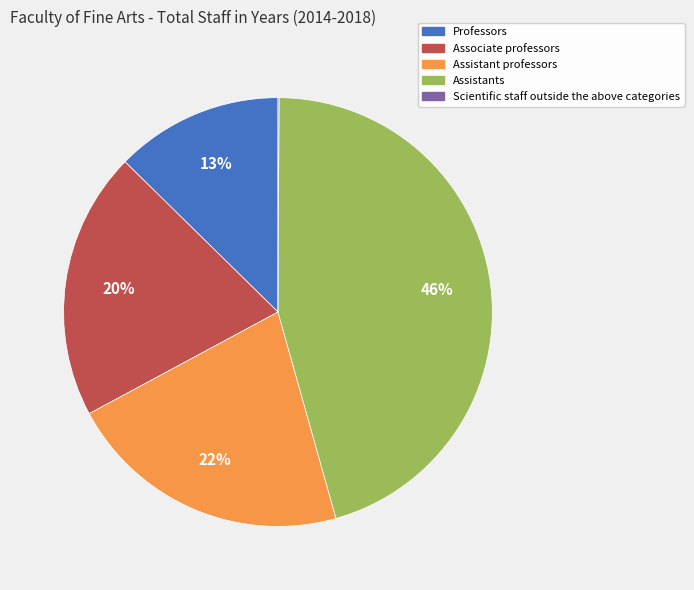

To the nearest percent, what is the average slice percentage?

20%